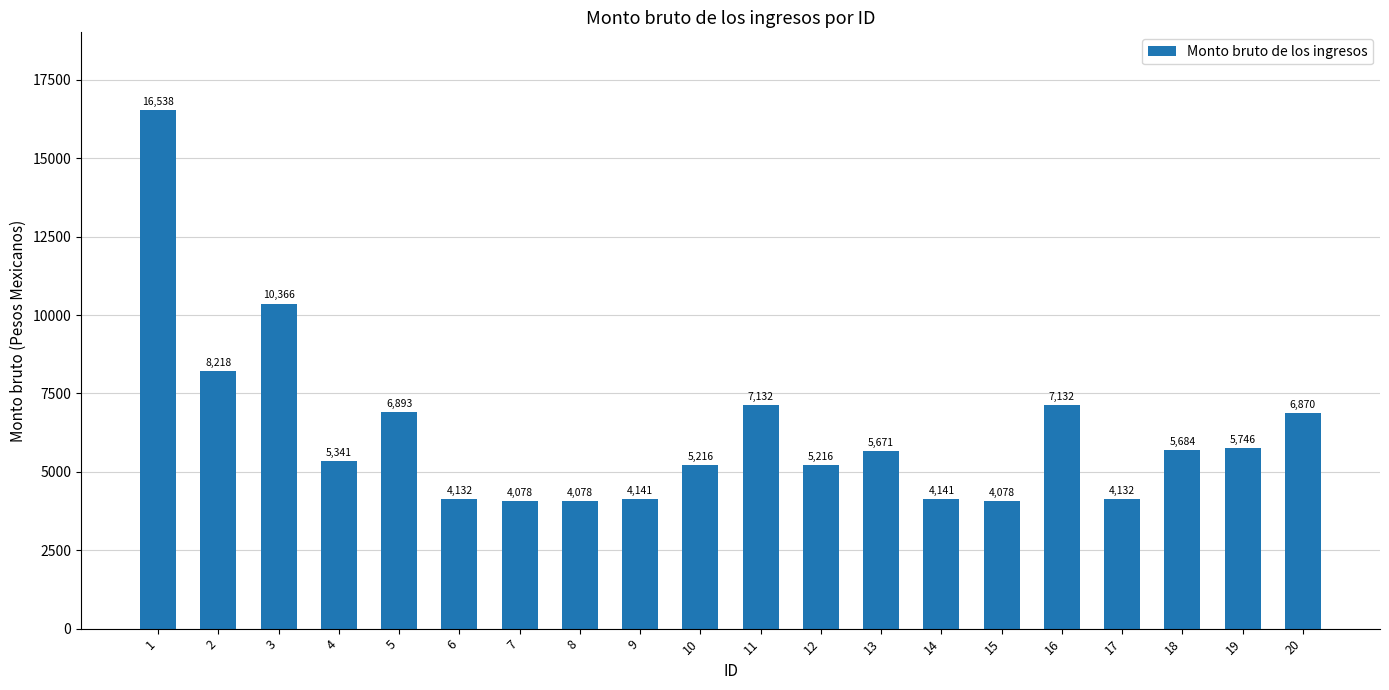

True or false: the data shows 5671.0 at 13.

True